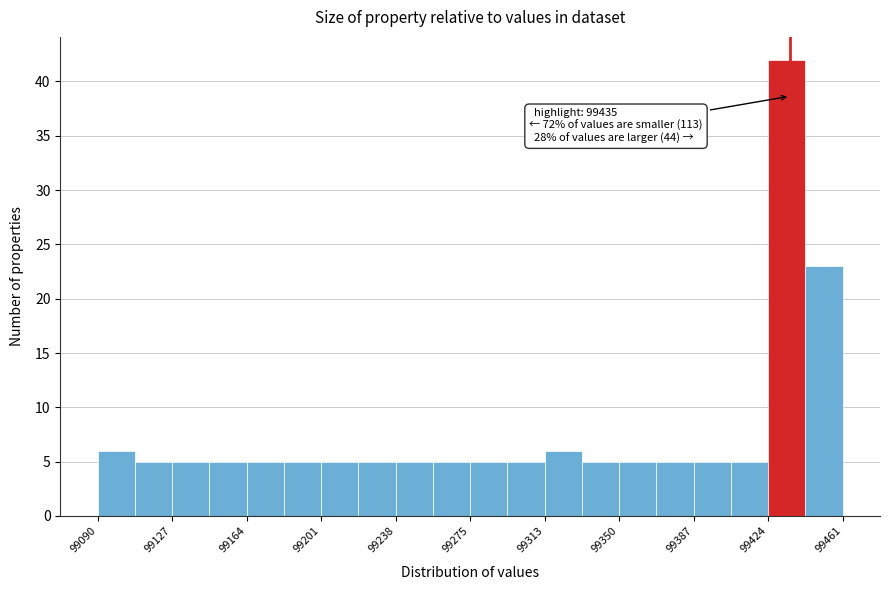

Read against the x-axis, roughly where is the centre of the tallest bar?

99435